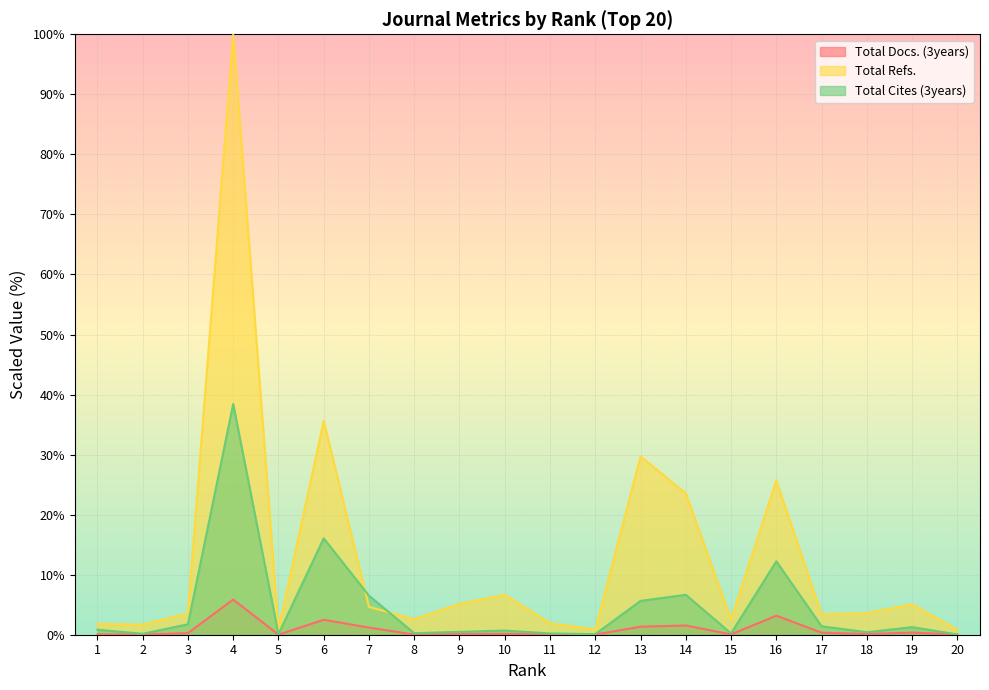

How many lines are shown in the chart?

3